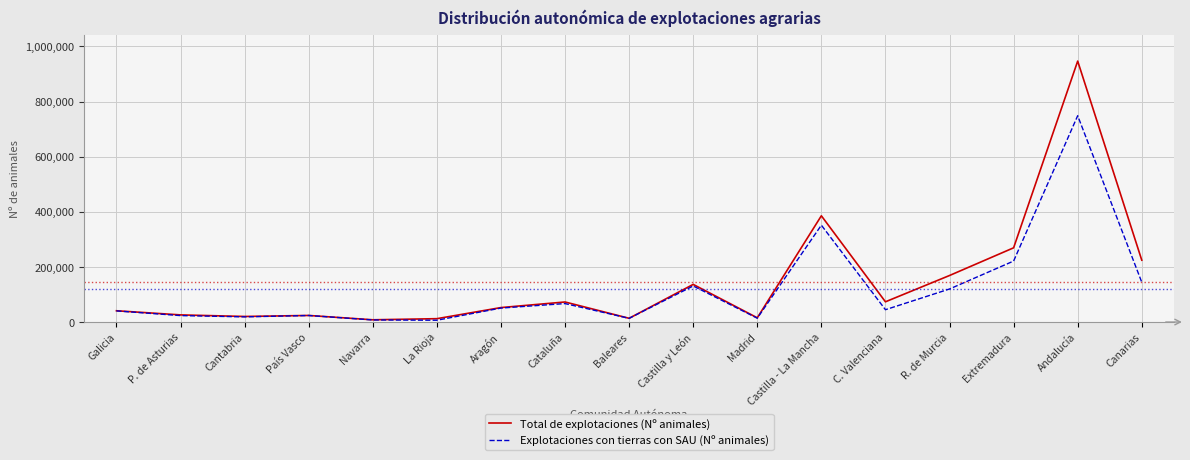

What is the sum of all Explotaciones con tierras con SAU (Nº animales) values?

2027029